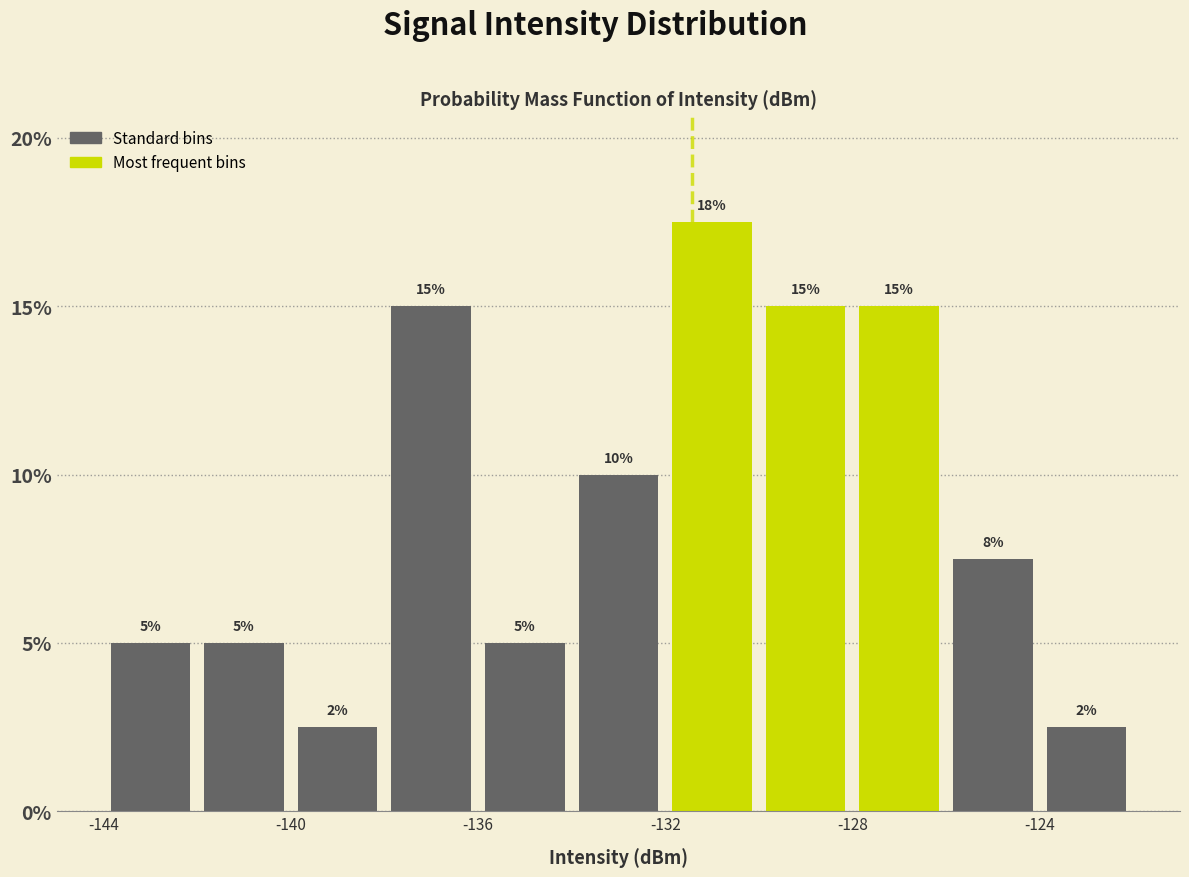

Over which range of the x-axis is the bar tallest?

-132 to -130